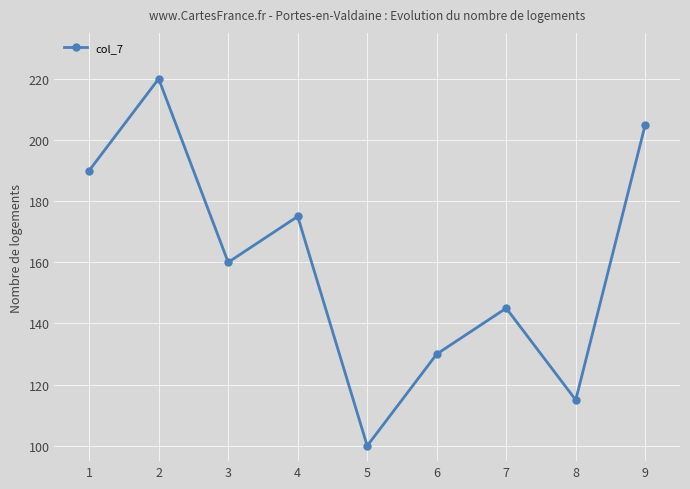

How many distinct data groups are displayed?

1